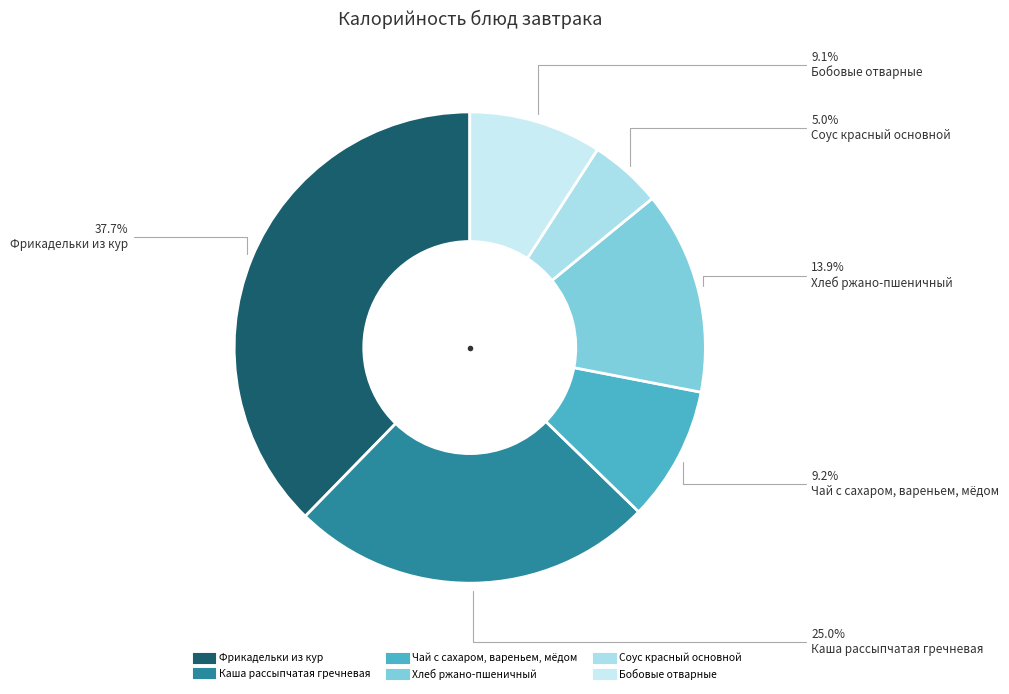

Which slice is the smallest?

Соус красный основной